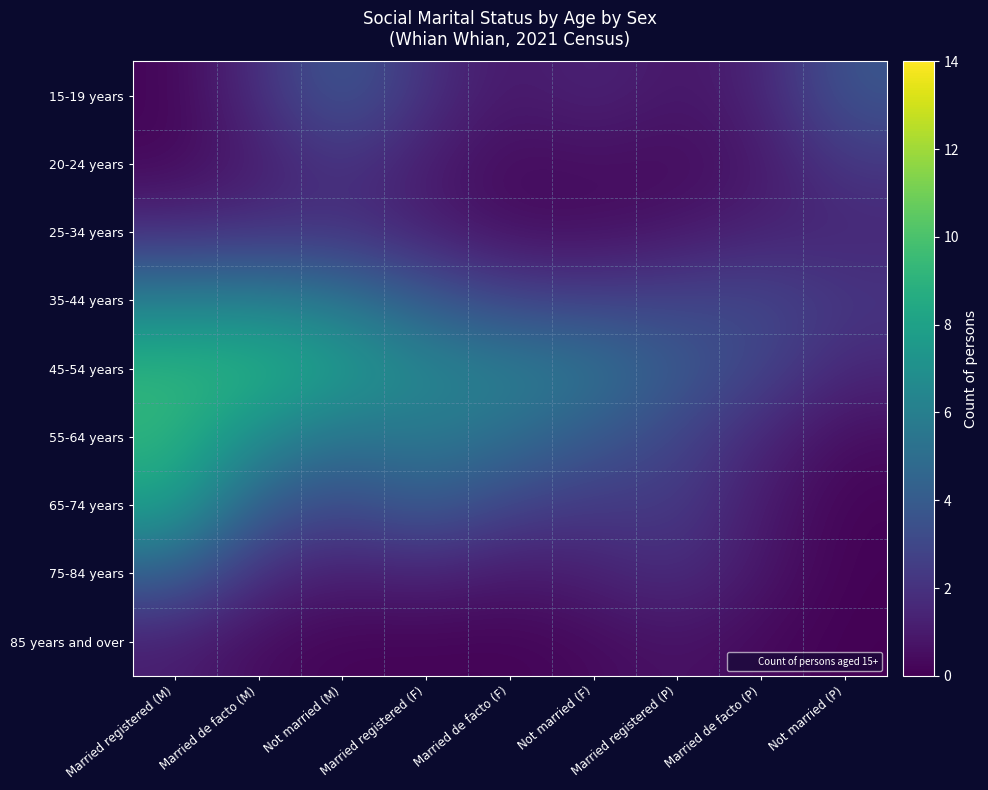

Between Married registered (M) and Married de facto (P), which series saw the biggest shift?

55-64 years